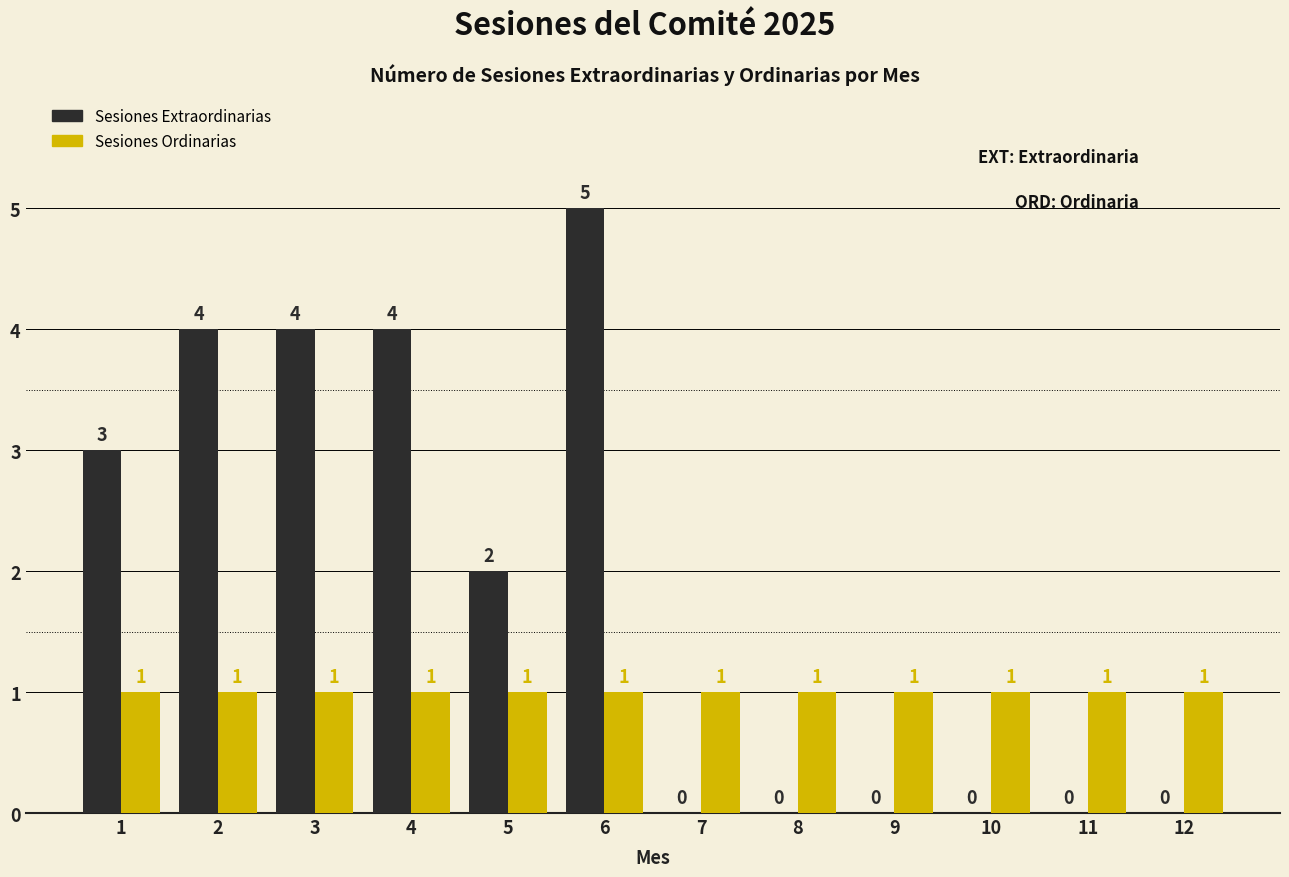

Between 3 and 11, which series saw the biggest shift?

Sesiones Extraordinarias